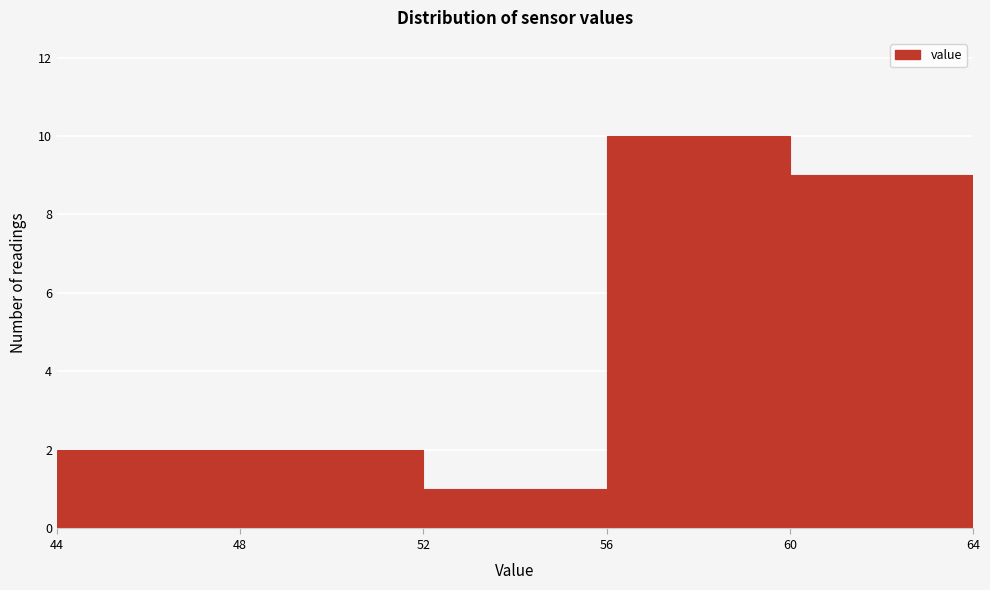

Which range on the x-axis has the tallest bar?

56 to 60